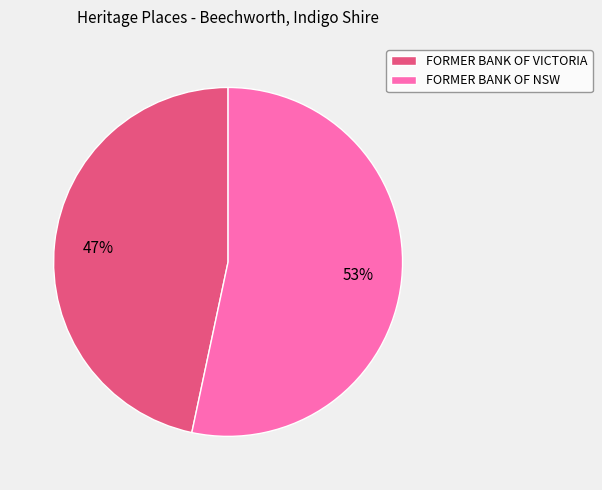

What is the ratio of the value at FORMER BANK OF NSW to the value at FORMER BANK OF VICTORIA?

1.1